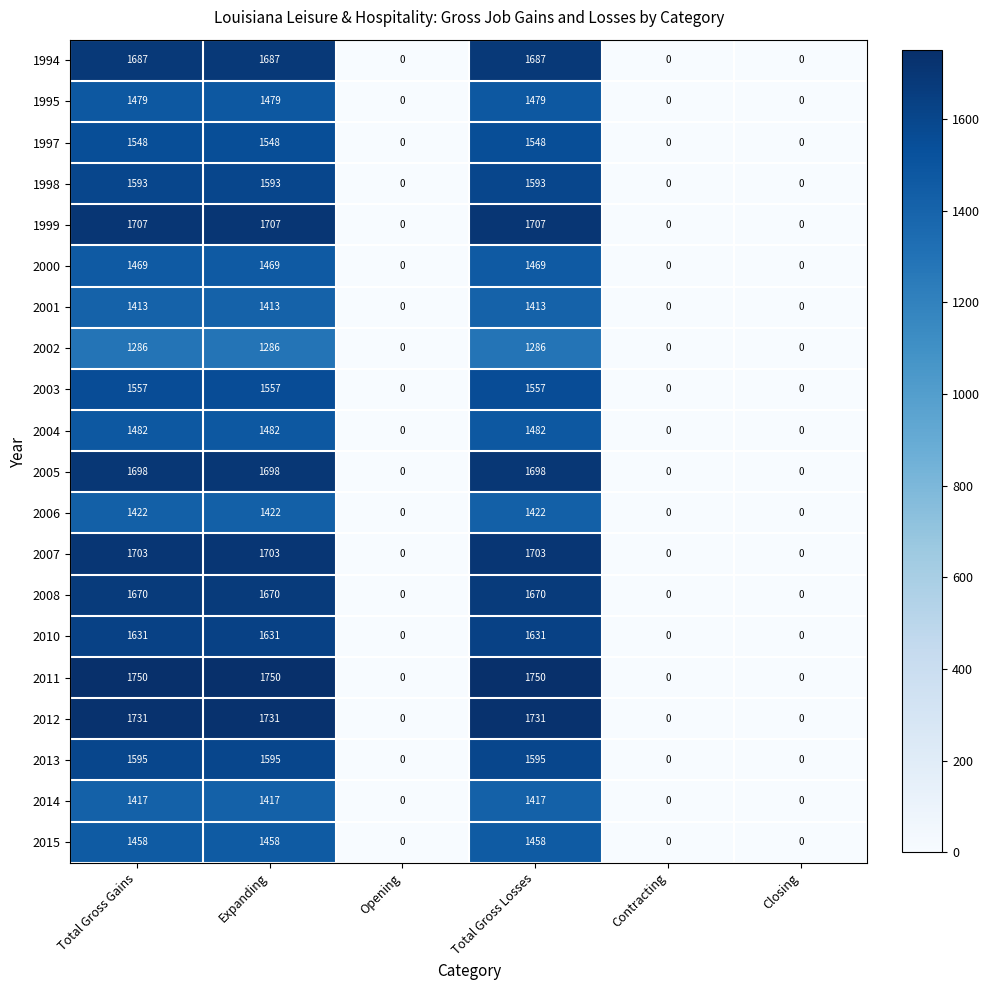

At how many categories does at least one series exceed 135?

3